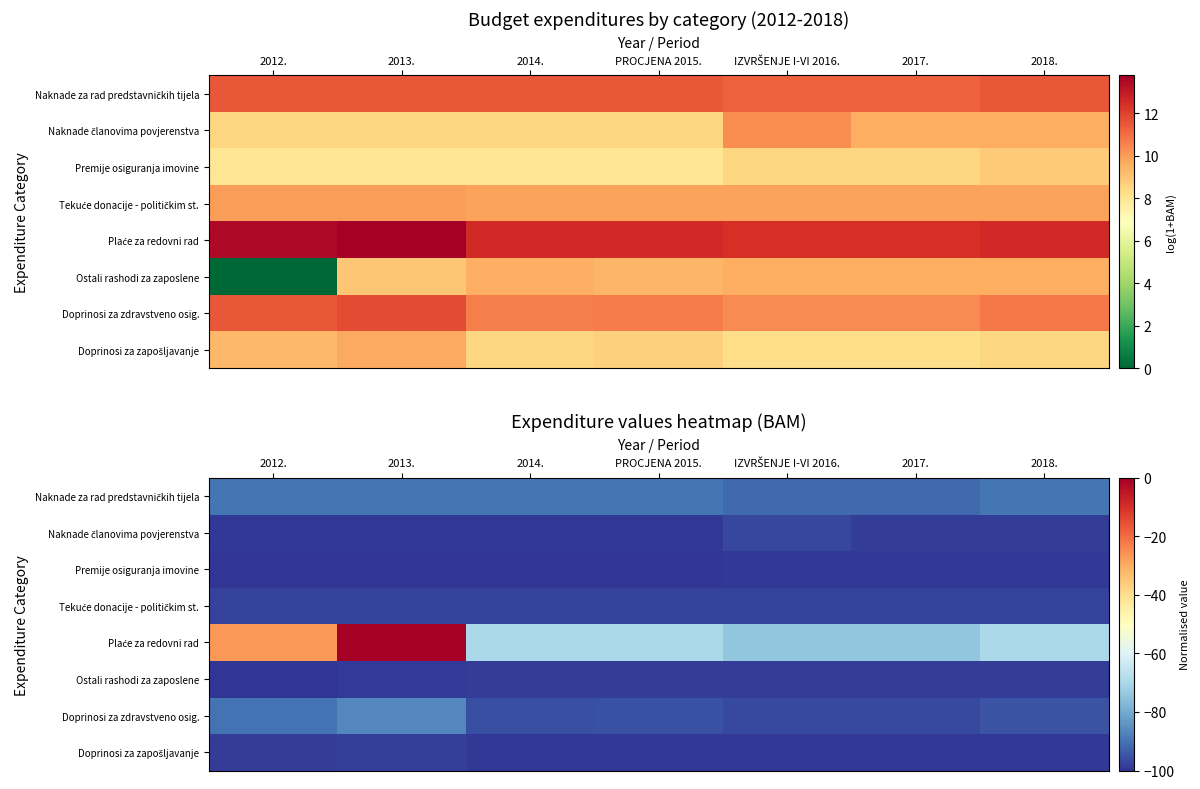

How many data points in Naknade članovima povjerenstva are above -99?

3